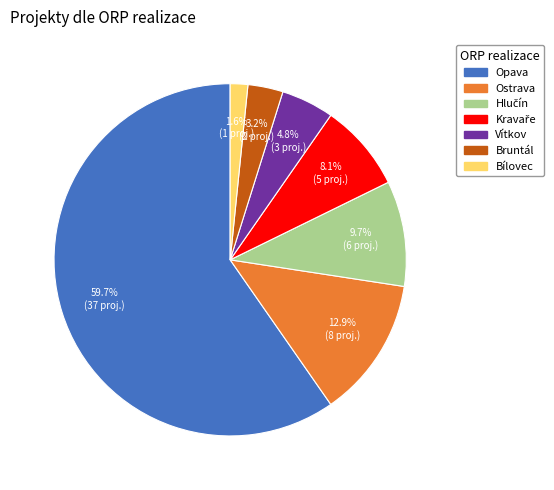

Combined, what portion of the pie is Ostrava and Bílovec?

14.5%